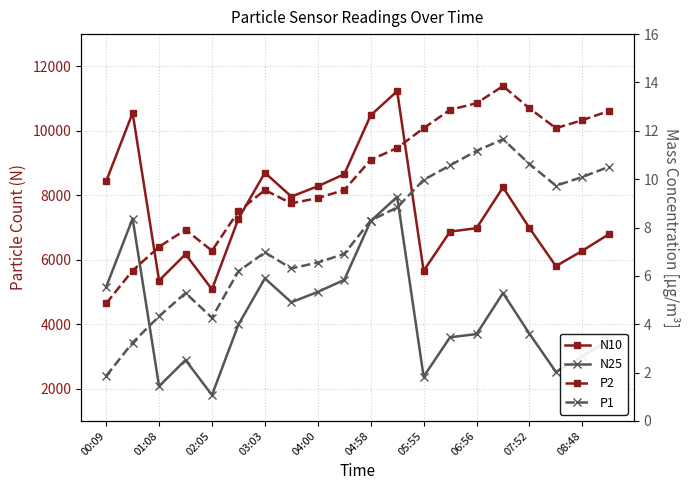

What is the difference between the second highest and minimum values in the P1 series?

9.3